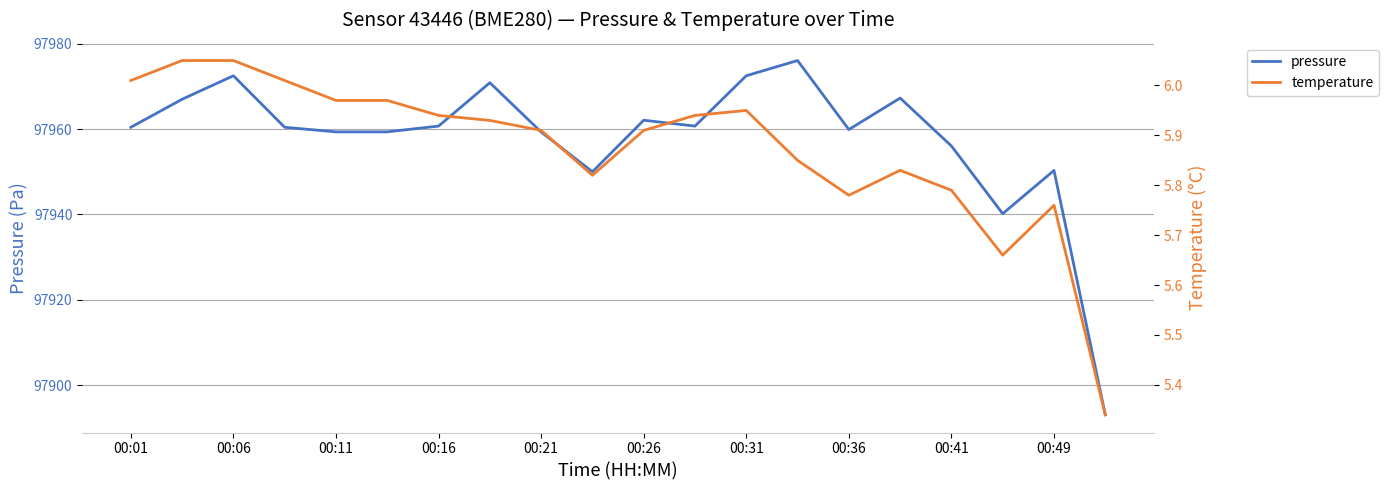

How many data points in pressure are less than 97960?

9